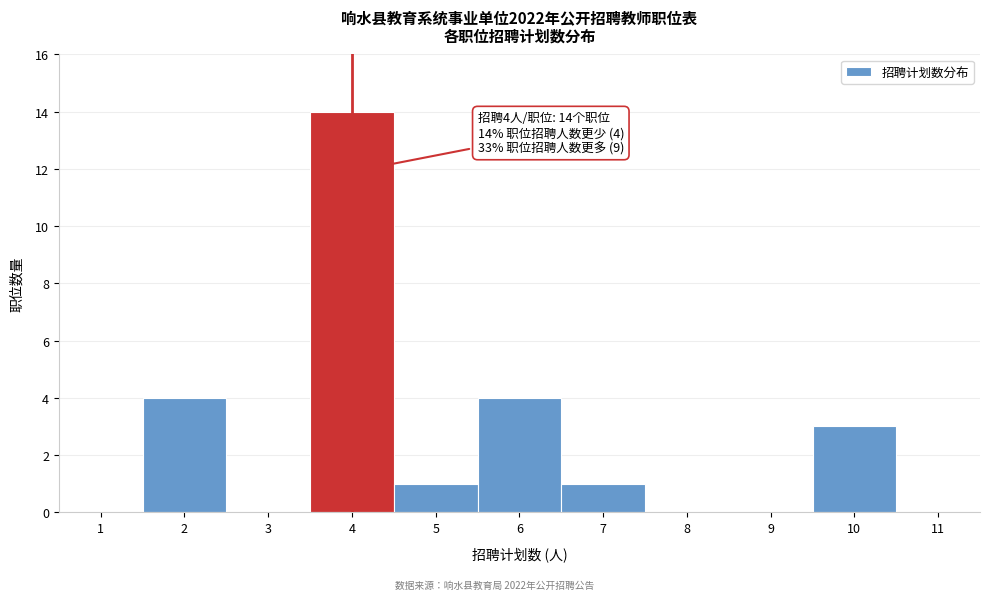

Which range on the x-axis has the tallest bar?

3.5 to 4.5